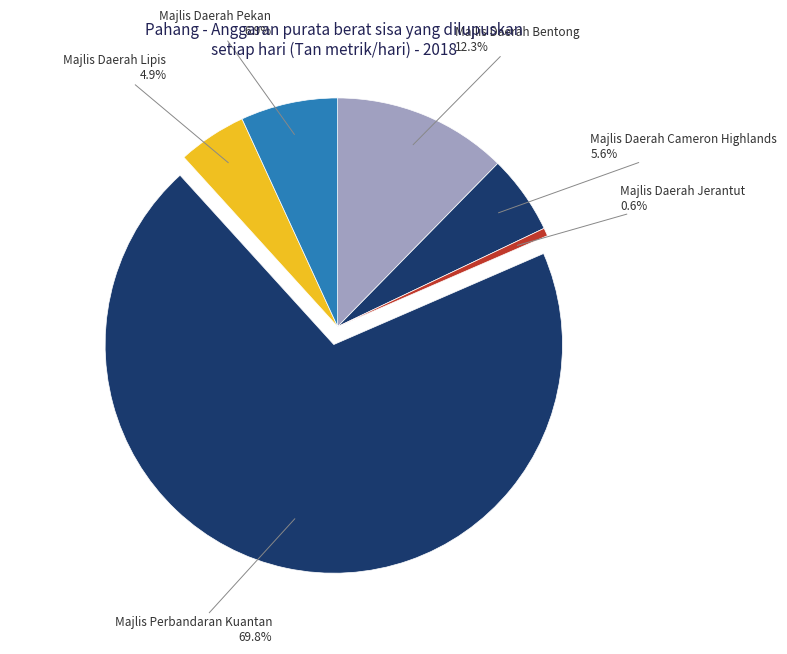

Which has a higher value, Majlis Daerah Lipis or Majlis Daerah Cameron Highlands?

Majlis Daerah Cameron Highlands